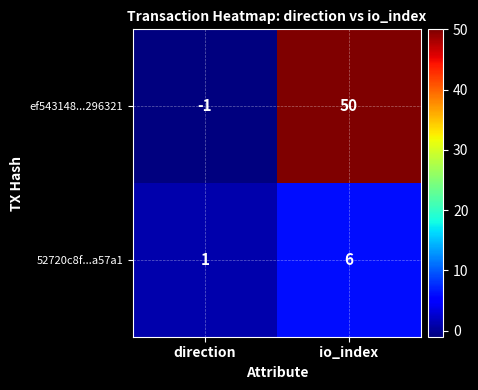

Reading left to right, extract all data points from this chart.

ef543148...296321: direction=-1	io_index=50
52720c8f...a57a1: direction=1	io_index=6